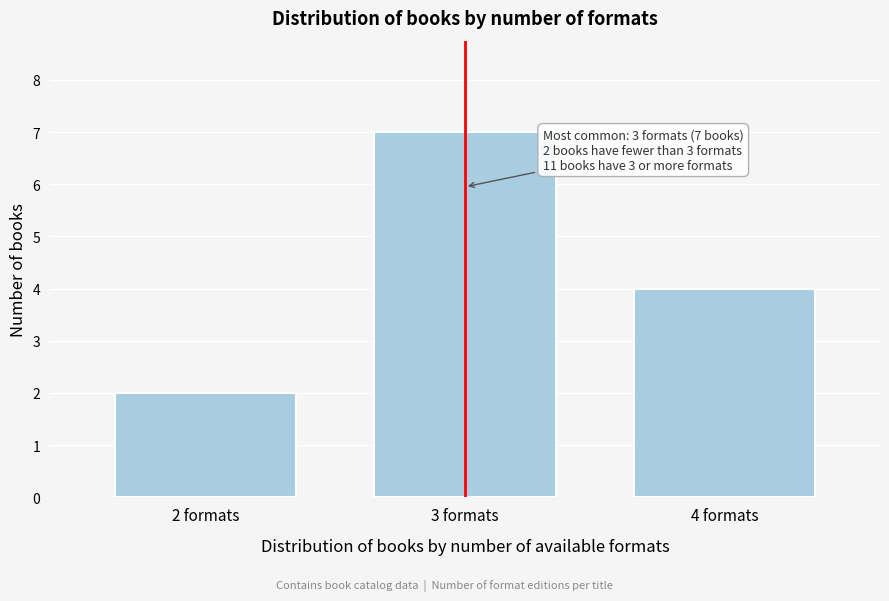

Reading left to right, transcribe all the data shown in this chart.

2	7	4